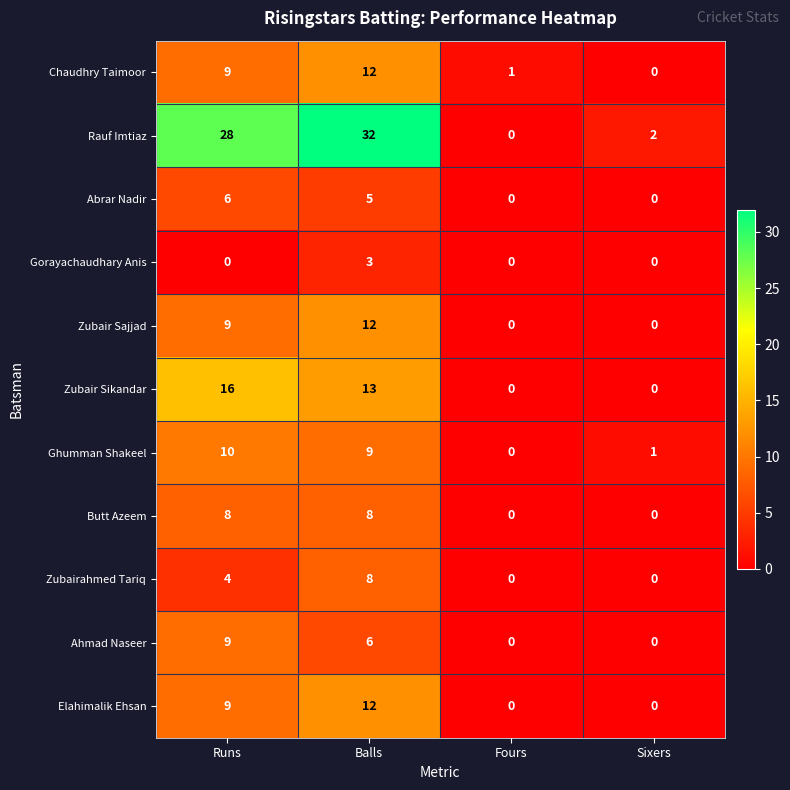

How many categories are shown in the chart?

4